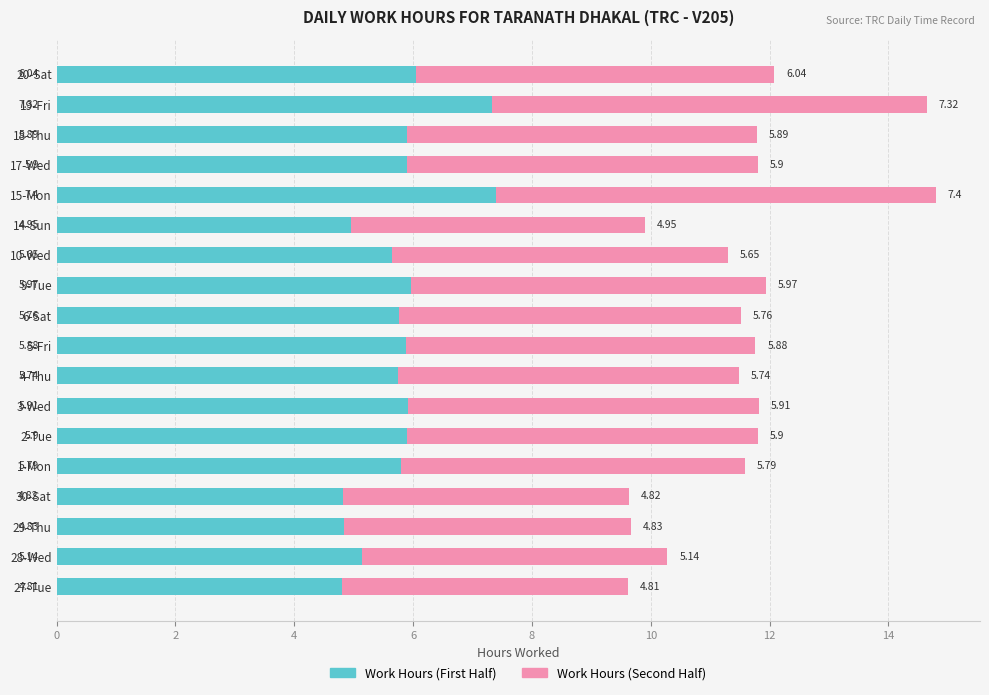

What is the total value across all series at 18-Thu?

11.8